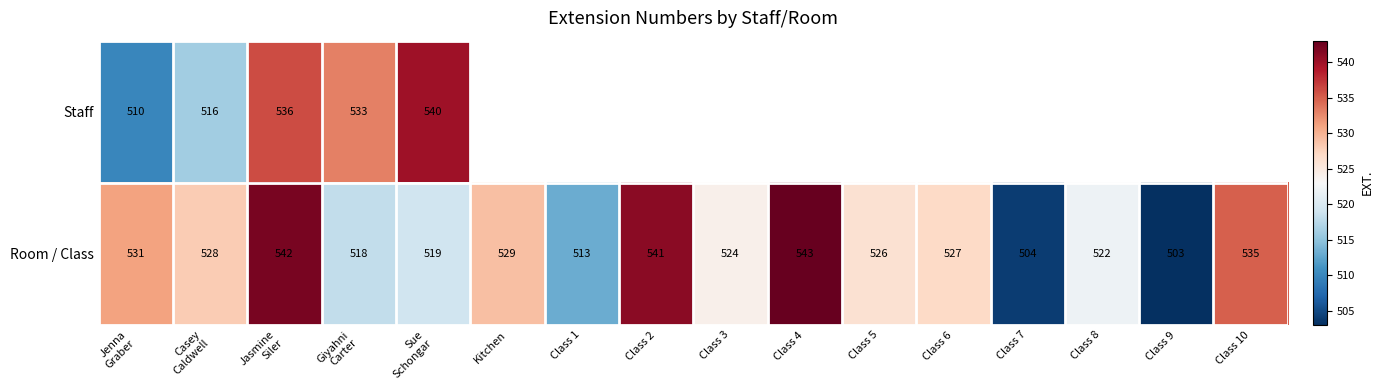

Rank the series at Casey
Caldwell from highest to lowest value.

Room / Class, Staff